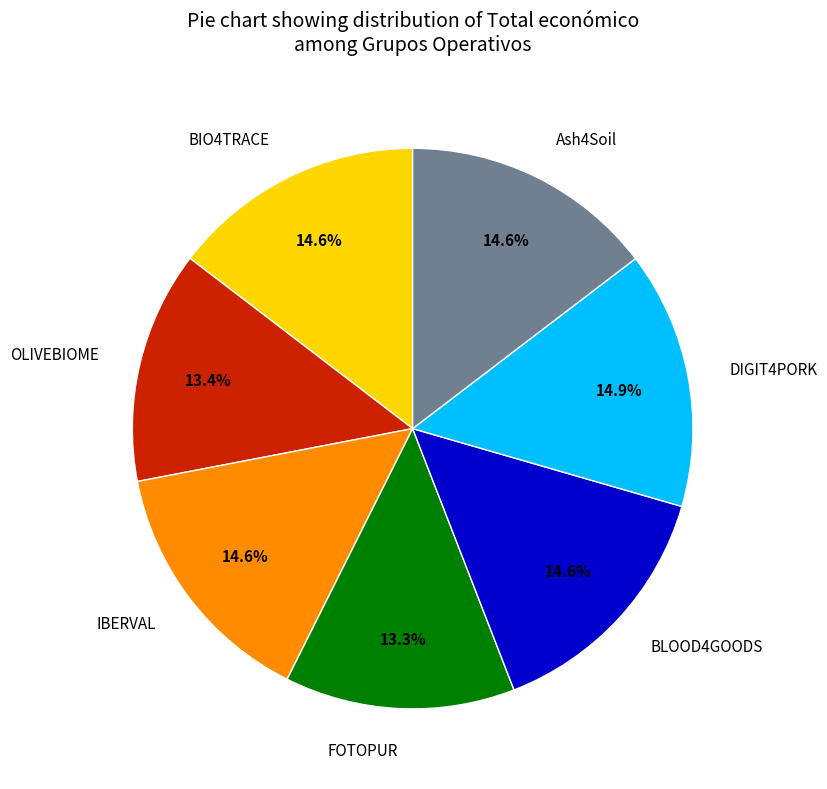

Count the number of slices in the pie.

7